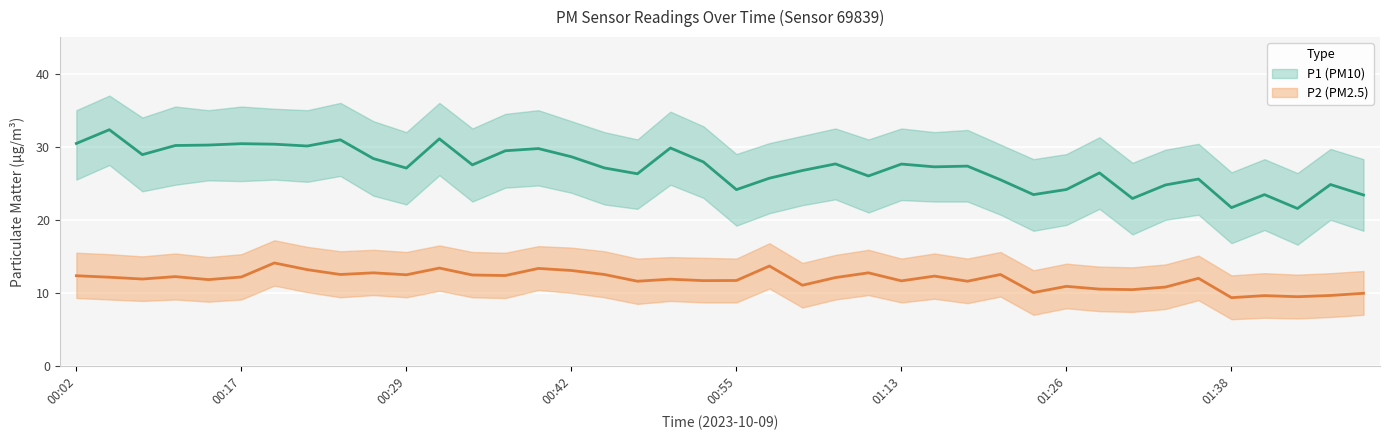

What is the label of the 33rd point from the right?

00:22